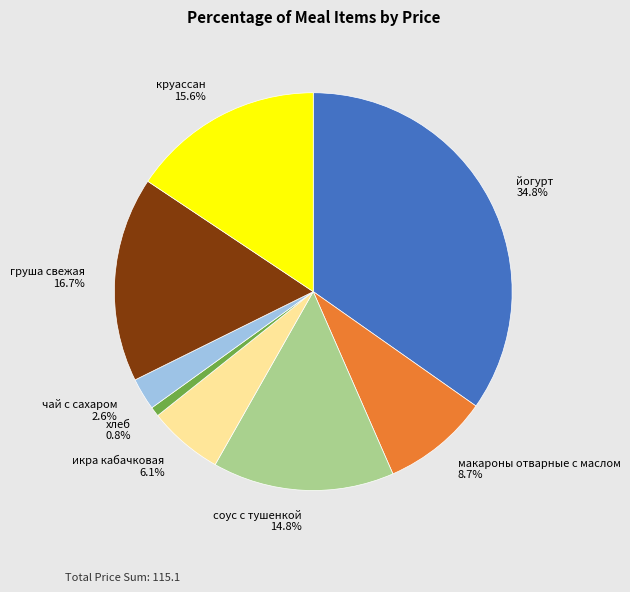

What is the ratio of the value at круассан to the value at икра кабачковая?

2.6